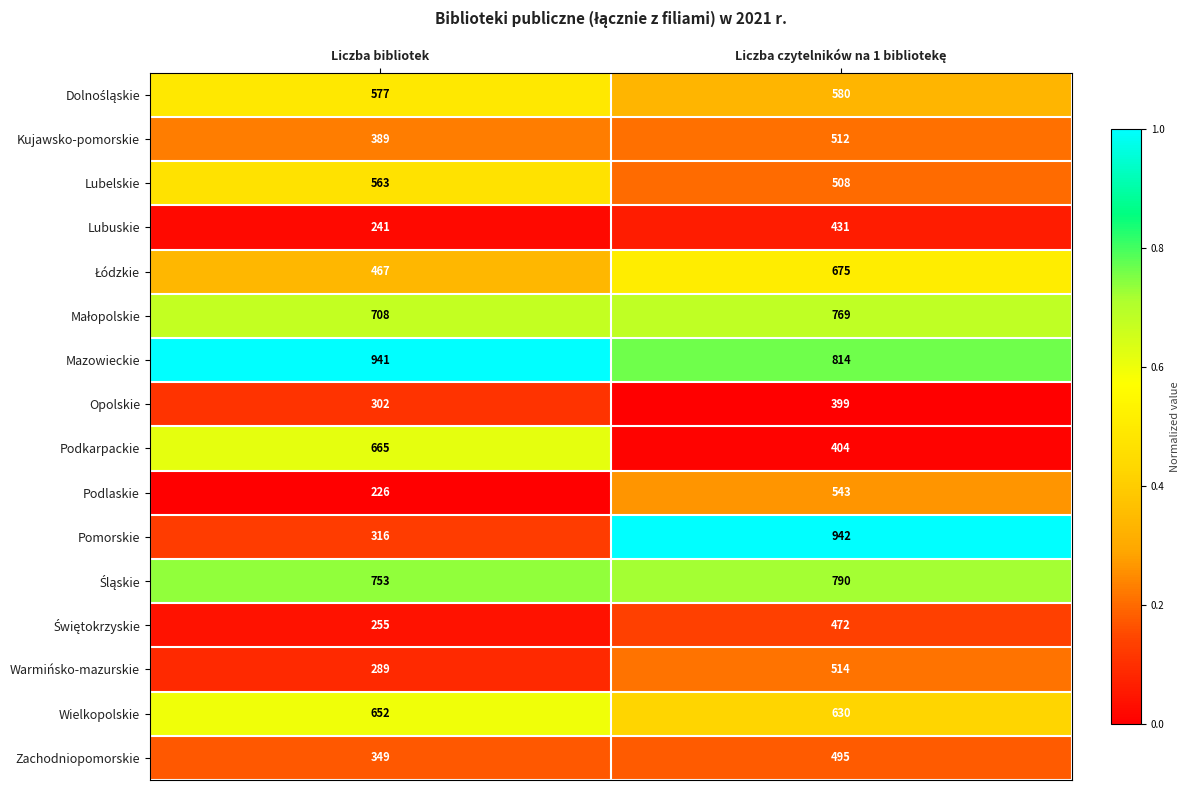

At which label is Zachodniopomorskie closest to 422?

Liczba bibliotek